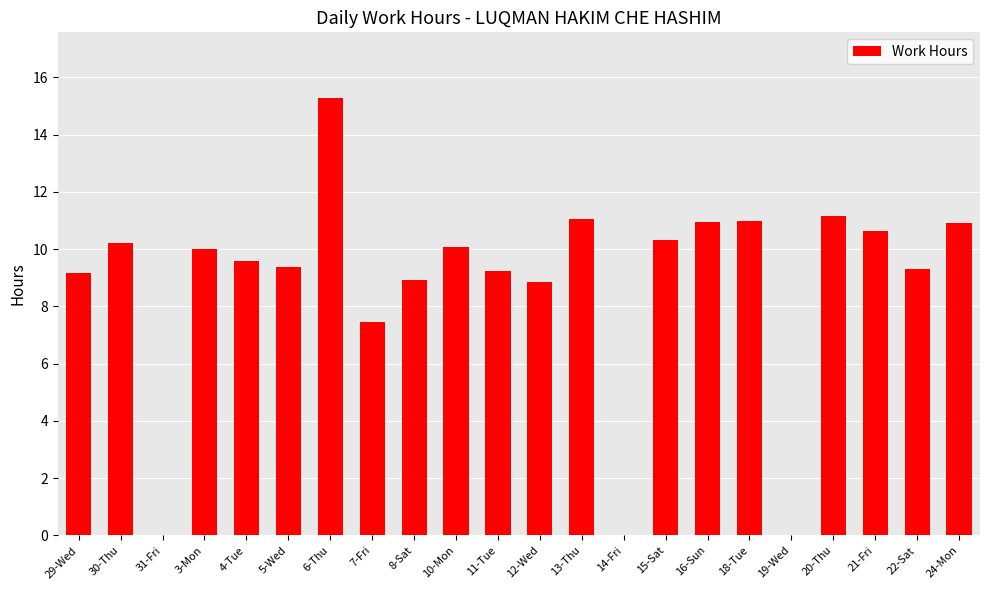

What is the change in value from 8-Sat to 22-Sat?

+0.4